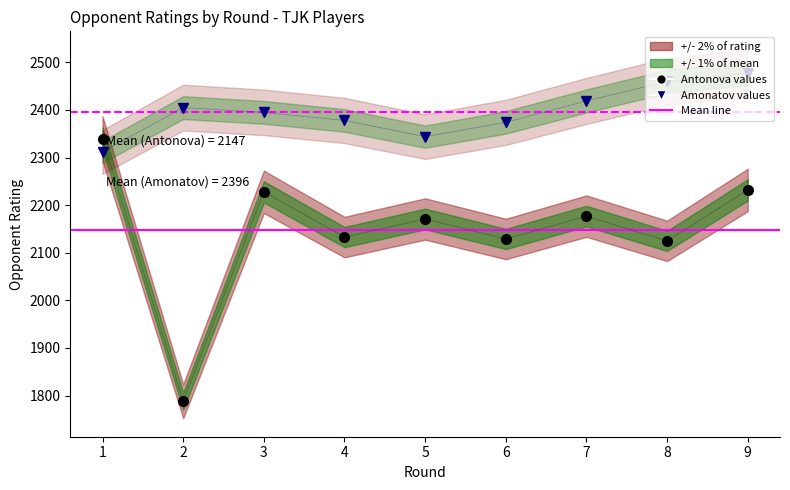

At which category does the chart reach its peak across all series?

9